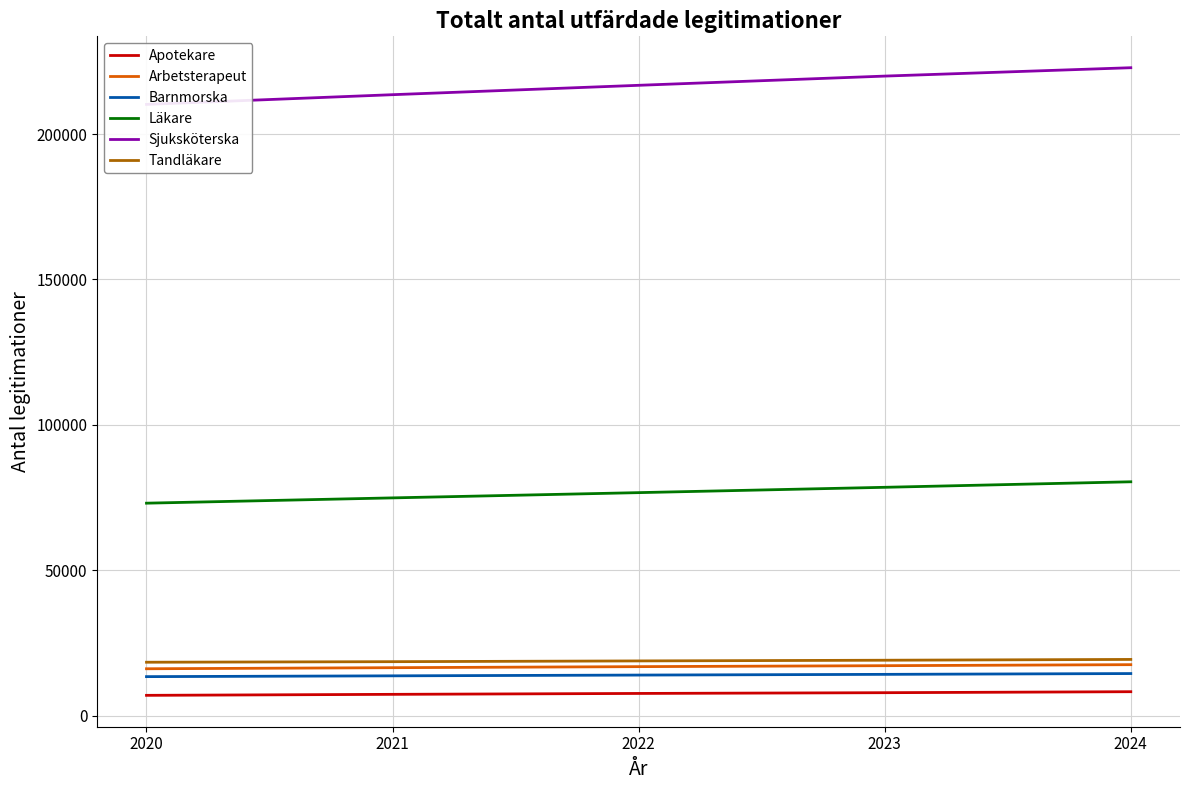

Which series has the largest range (max minus min)?

Sjuksköterska